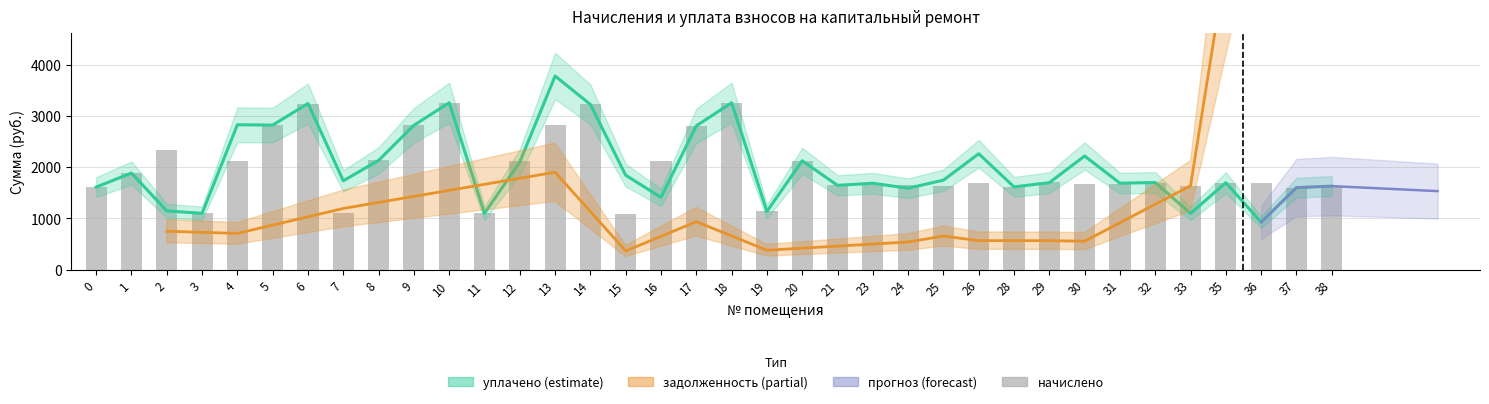

At which label is начислено closest to 2175?

8